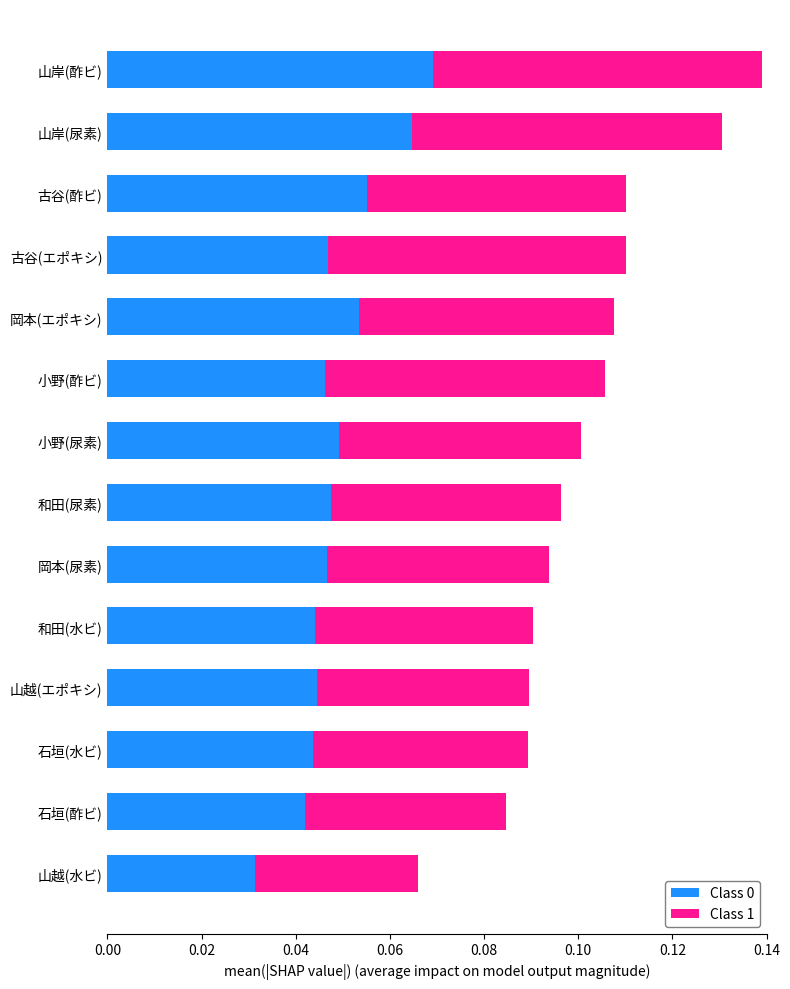

Which category has the highest value in the Class 0 series?

山岸(酢ビ)